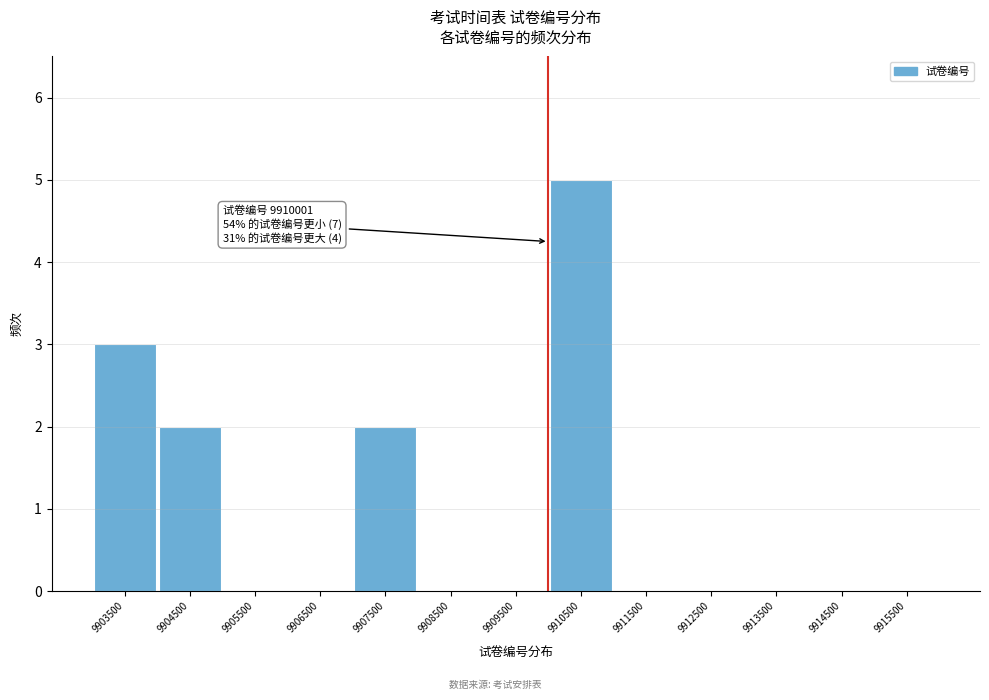

Over which range of the x-axis is the bar tallest?

9910000 to 9911000